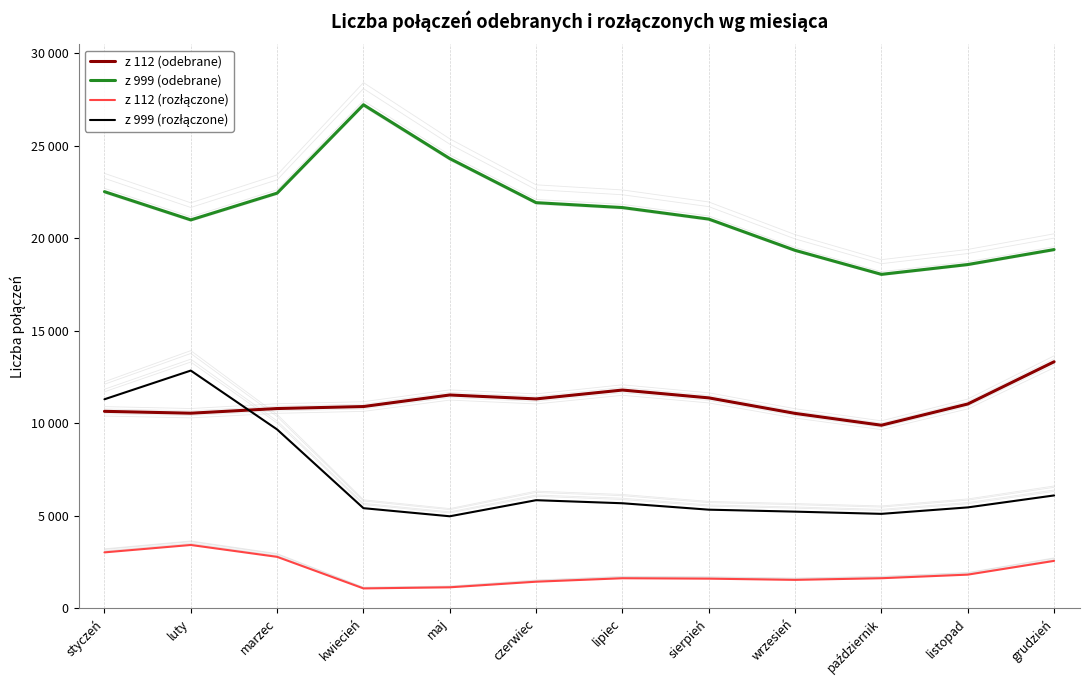

What is the difference between the maximum and second lowest values in the z 999 (odebrane) series?

8641